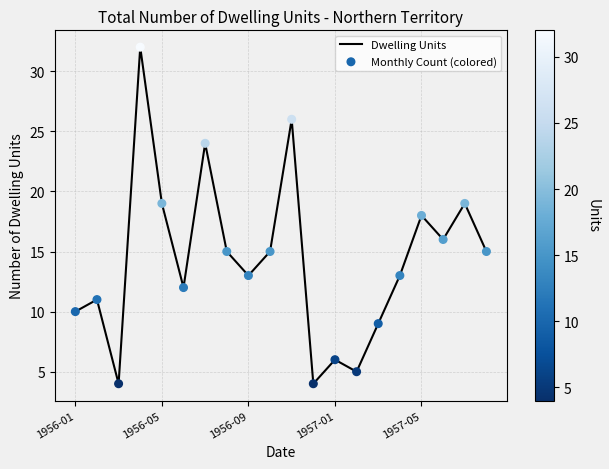

What is the greatest value displayed?

32